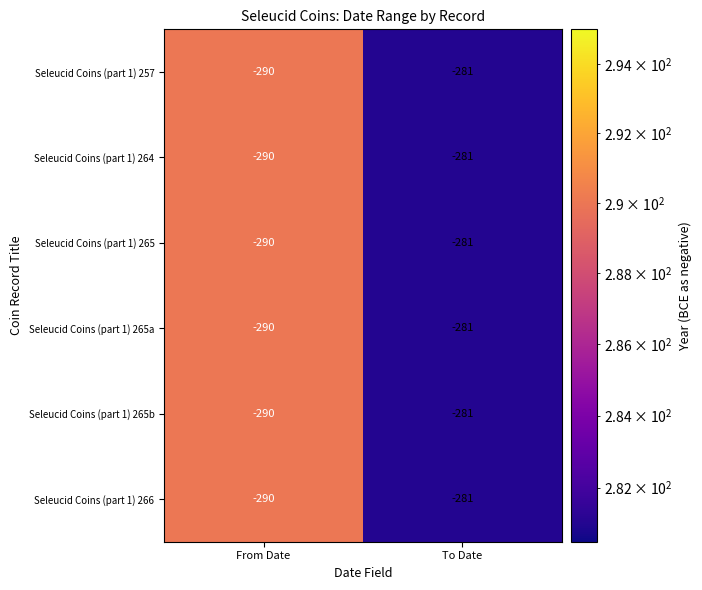

At which label does Seleucid Coins (part 1) 265a reach its peak?

To Date